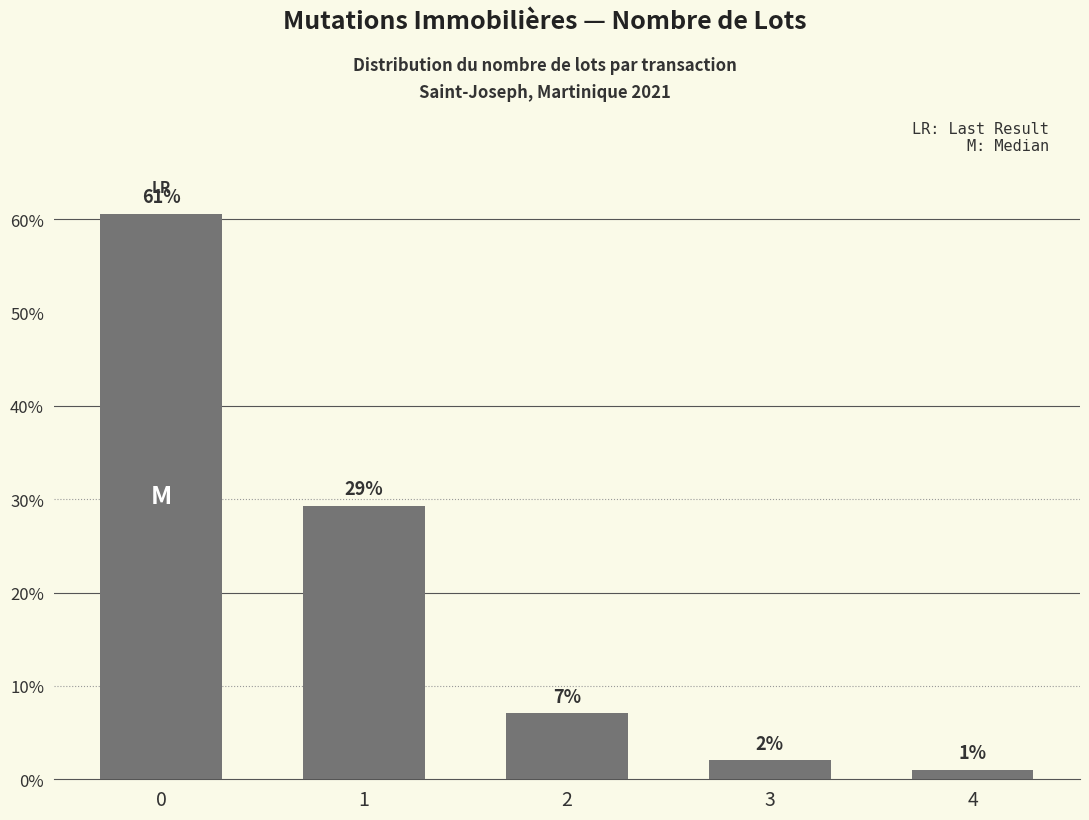

Is it true that the value at 0 is 60.6?

True